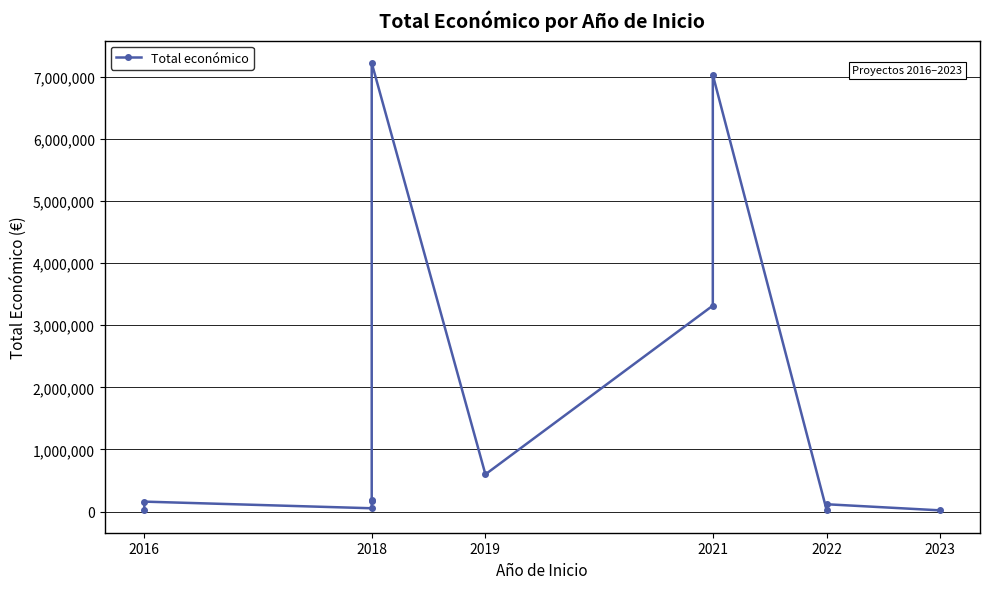

How many points are higher than both their immediate neighbors (excluding endpoints)?

4